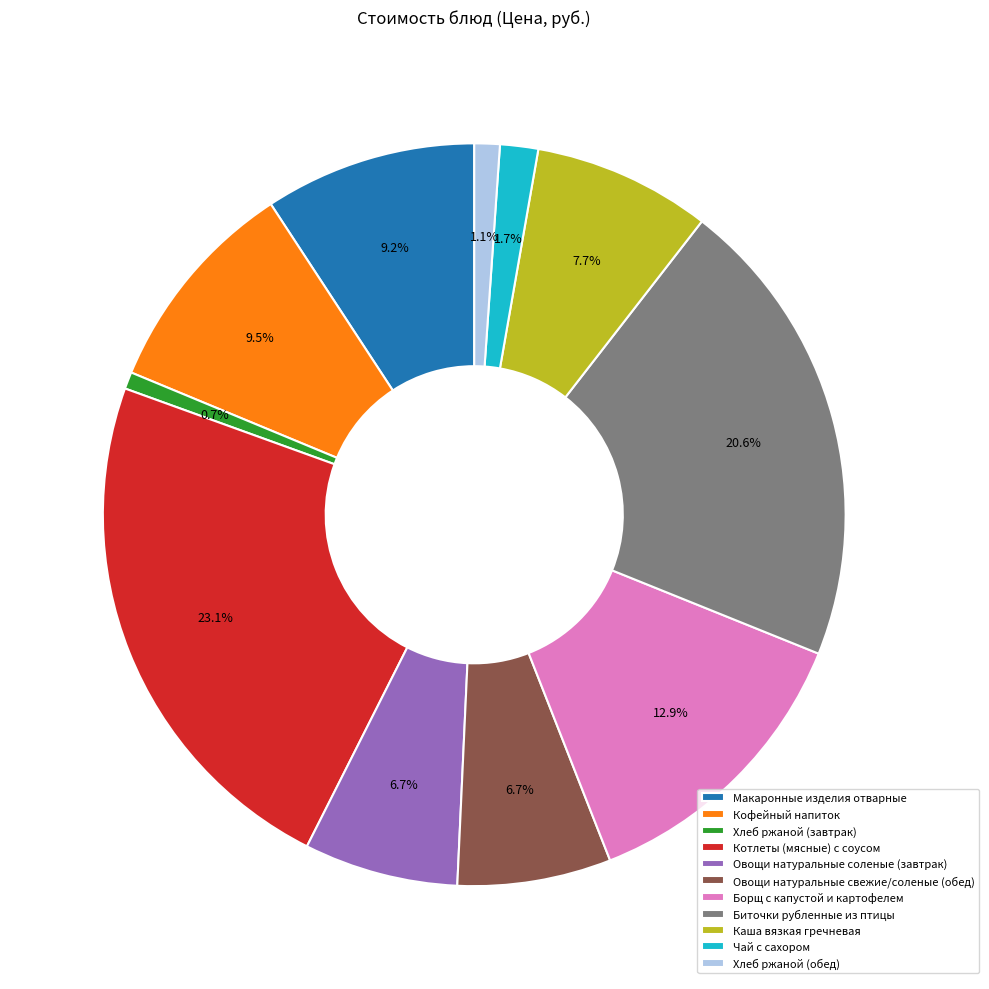

Does any single category account for the majority?

No